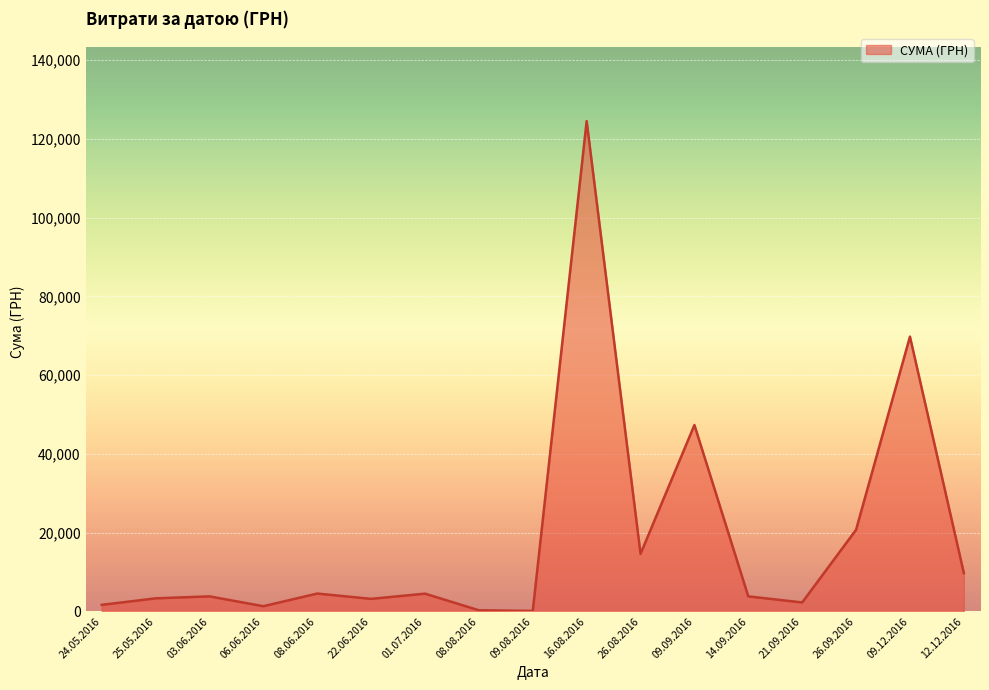

At which category does the chart reach its peak across all series?

16.08.2016